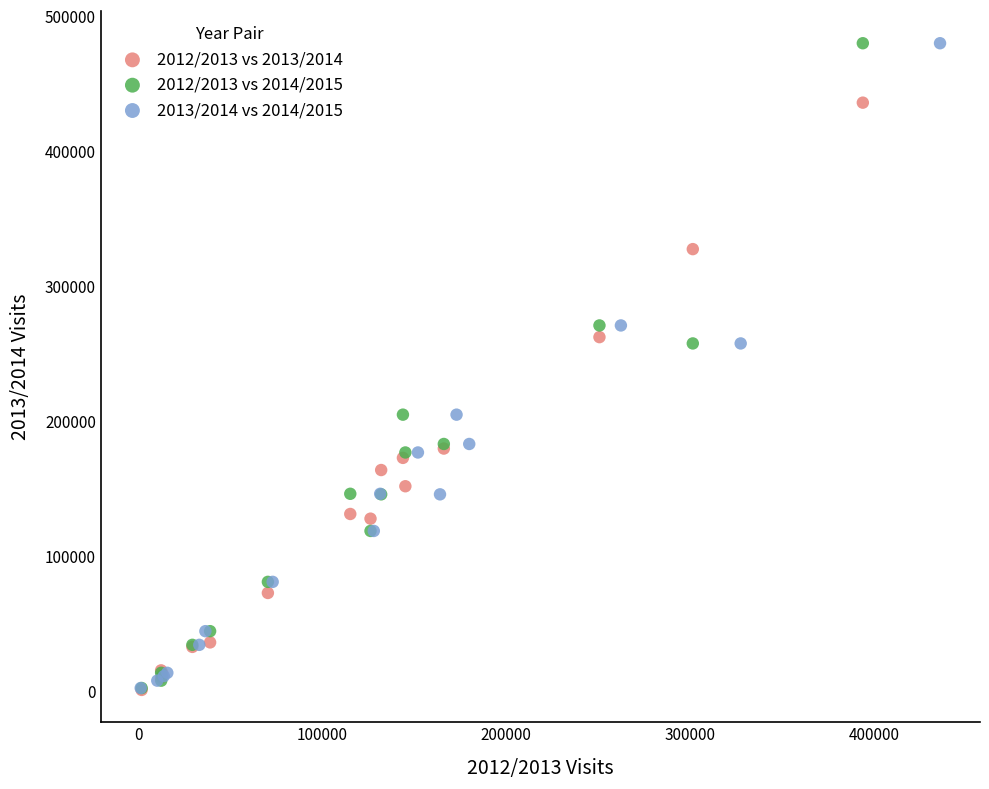

What are all the series names shown in the legend?

2012/2013 vs 2013/2014, 2012/2013 vs 2014/2015, 2013/2014 vs 2014/2015